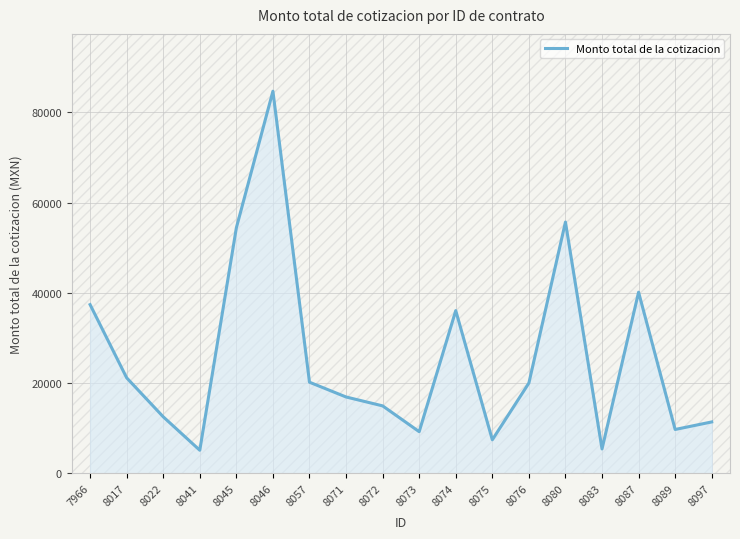

What is the sum of the values at 8045 and 8075?

61828.0